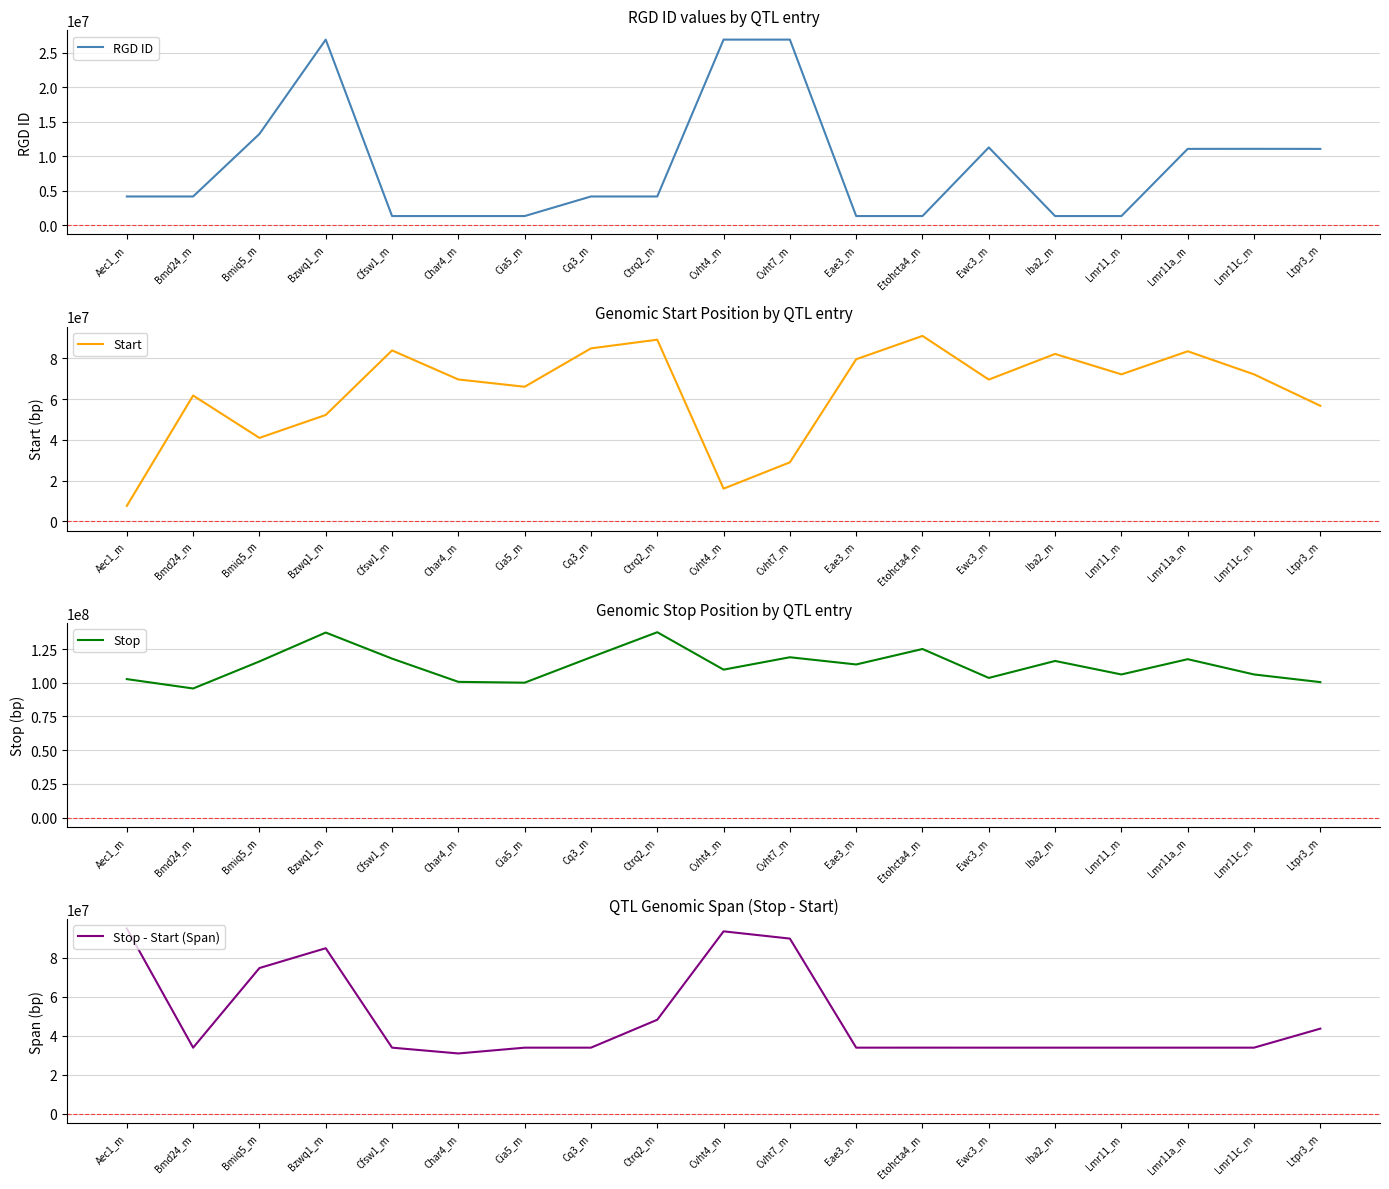

Does the chart display data point markers on the line(s)?

No